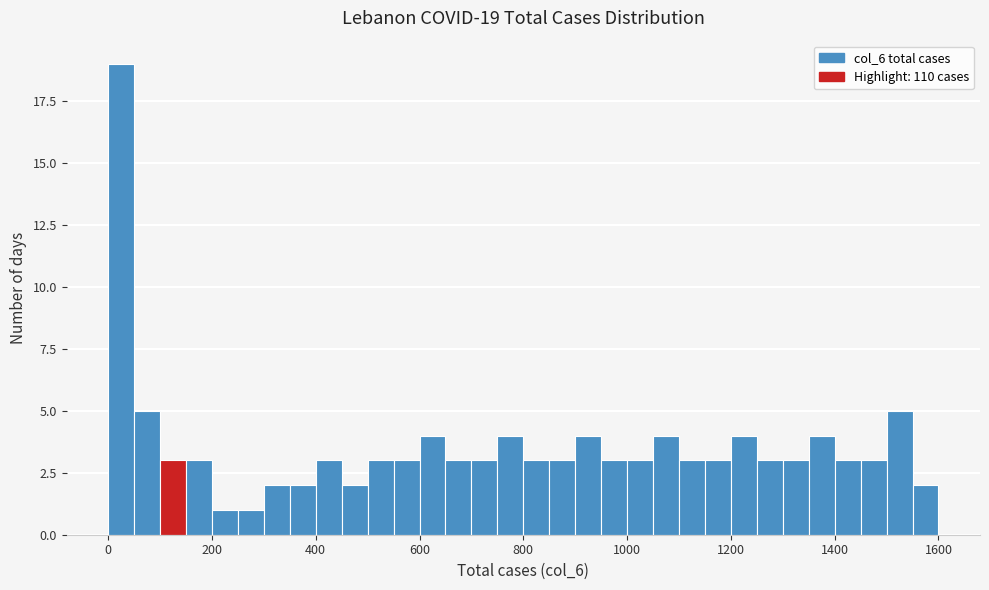

Read against the x-axis, roughly where is the centre of the tallest bar?

20